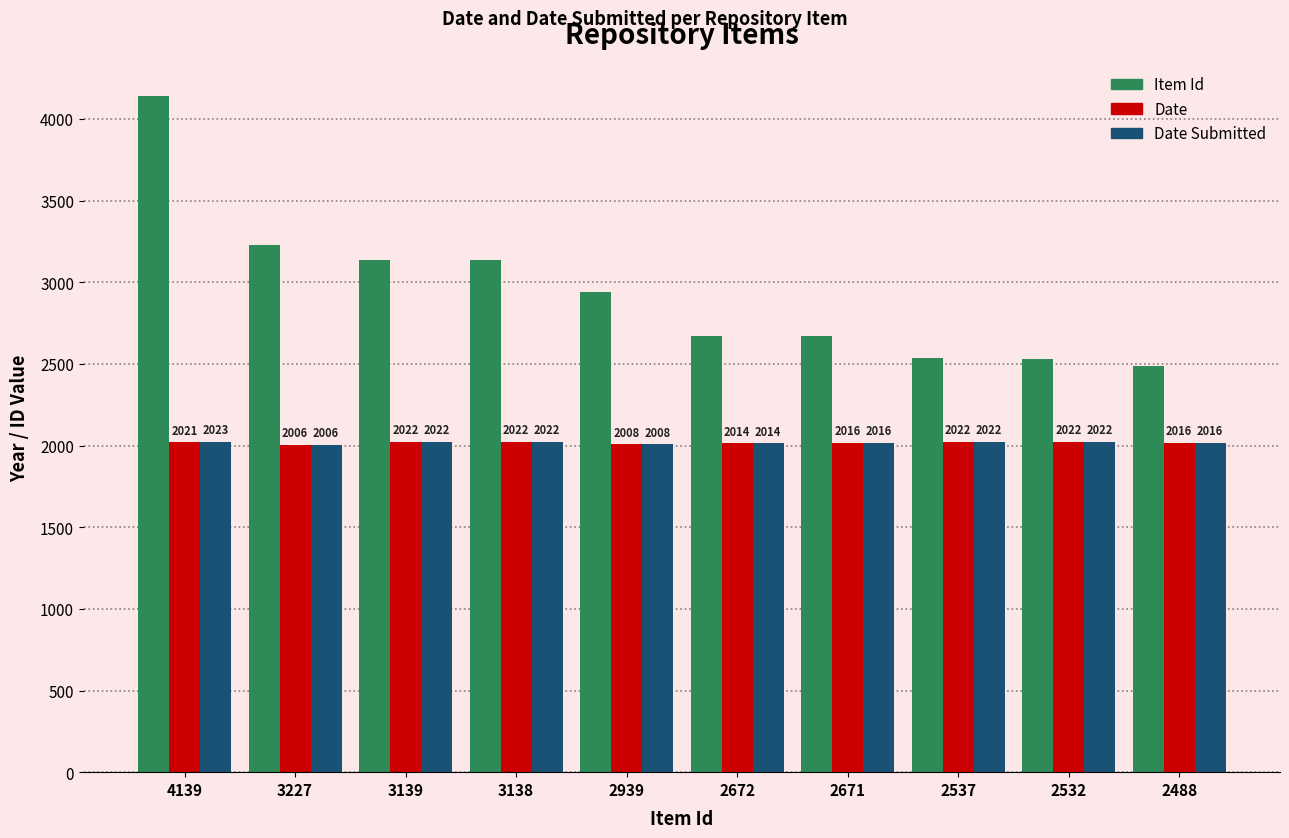

What is the highest value of the Date Submitted series?

2023